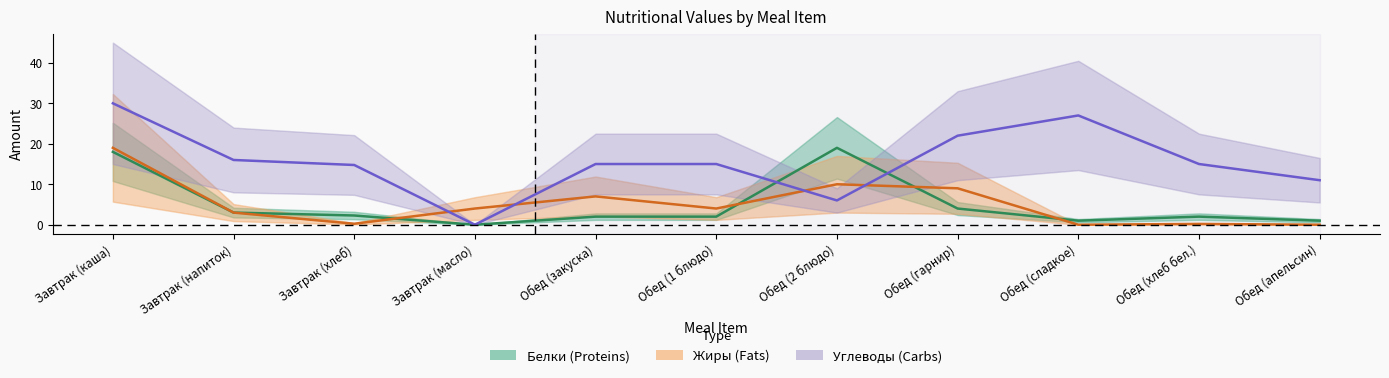

Does the chart display data point markers on the line(s)?

No